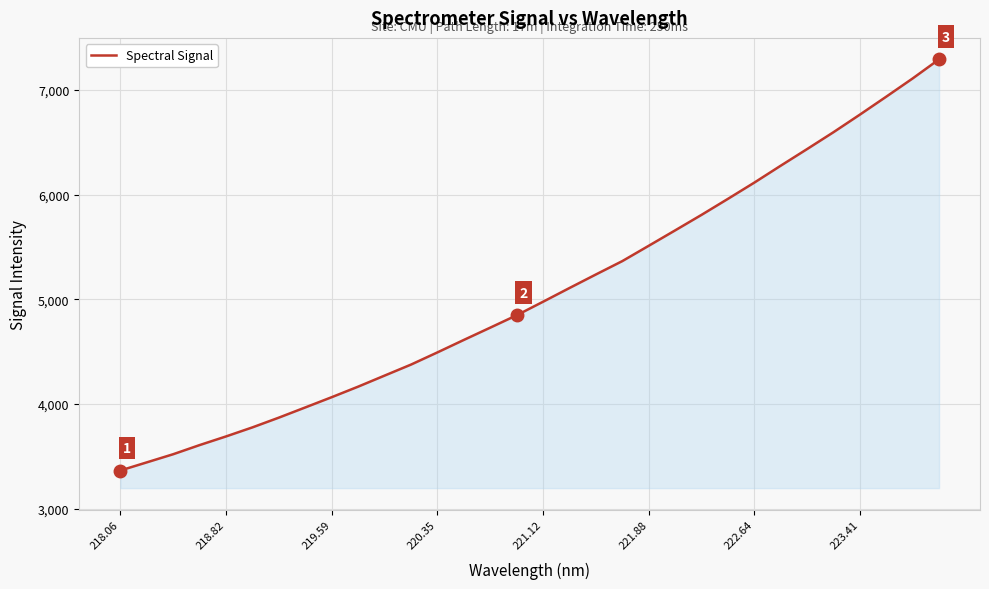

What is the greatest value displayed?

7291.2